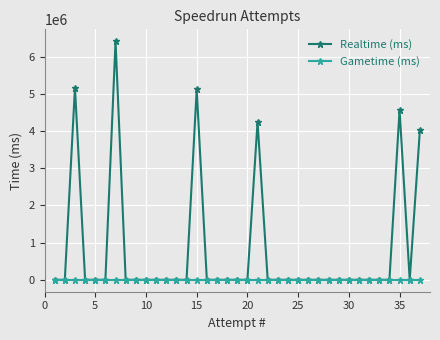

True or false: Realtime (ms) has more than 0 interior local peaks.

True